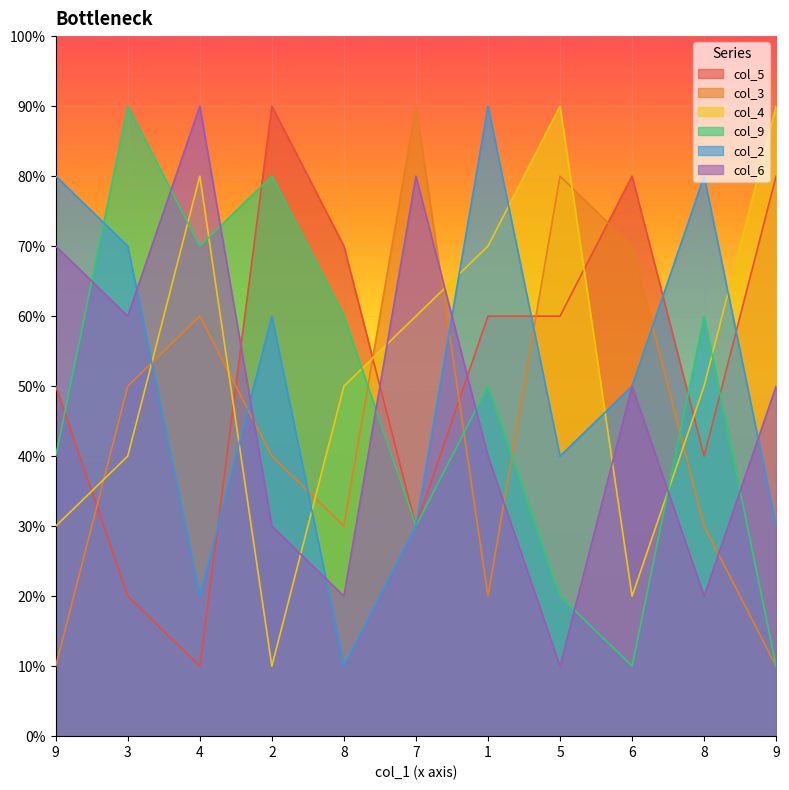

What is the difference between the highest and lowest values at 1?

70